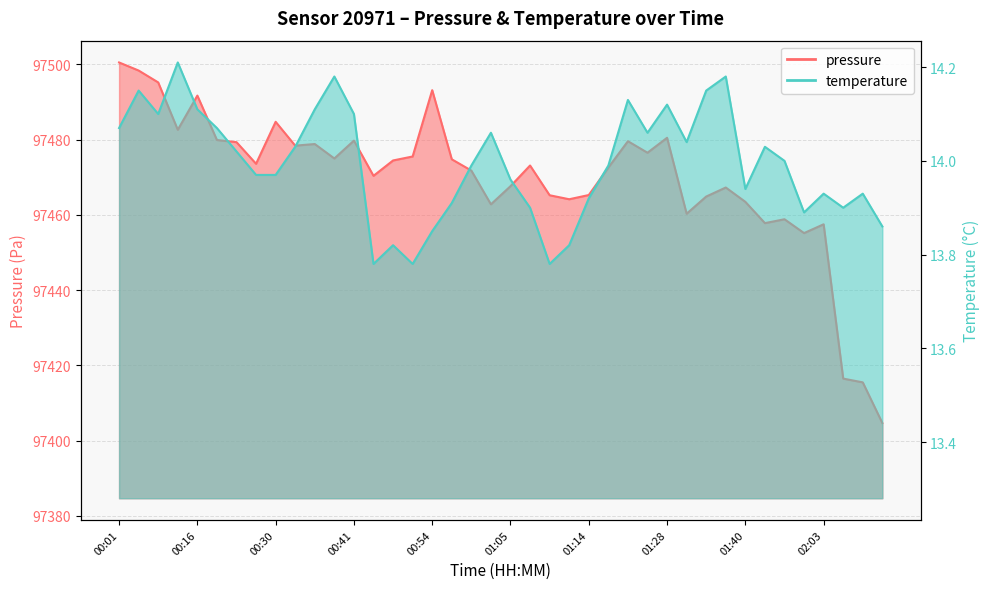

What is the difference between the temperature values at 00:24 and 01:28?

0.1